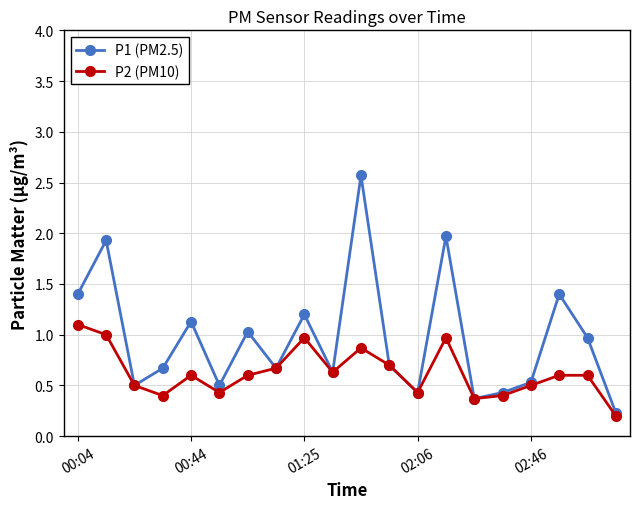

Which series has the largest range (max minus min)?

P1 (PM2.5)